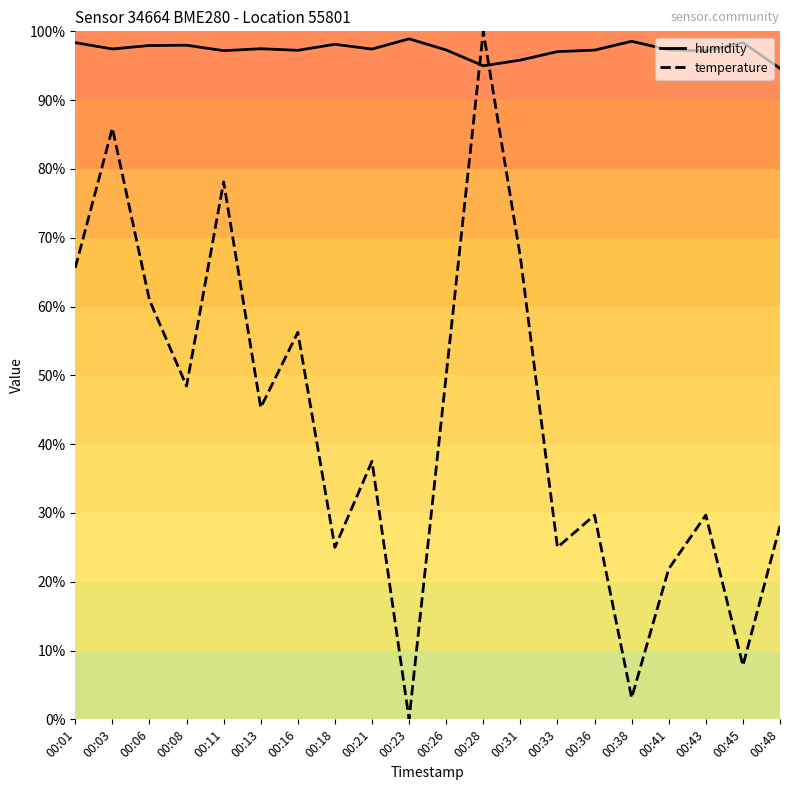

Which series has the largest total across all categories?

humidity